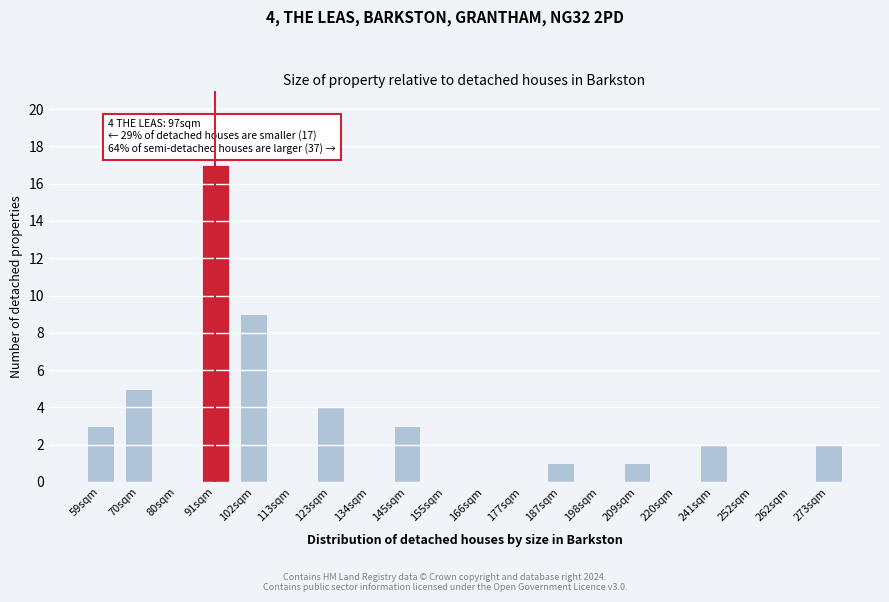

Reading left to right, list all the values displayed in this chart.

59sqm=3	70sqm=5	80sqm=0	91sqm=17	102sqm=9	113sqm=0	123sqm=4	134sqm=0	145sqm=3	155sqm=0	166sqm=0	177sqm=0	187sqm=1	198sqm=0	209sqm=1	220sqm=0	241sqm=2	252sqm=0	262sqm=0	273sqm=2